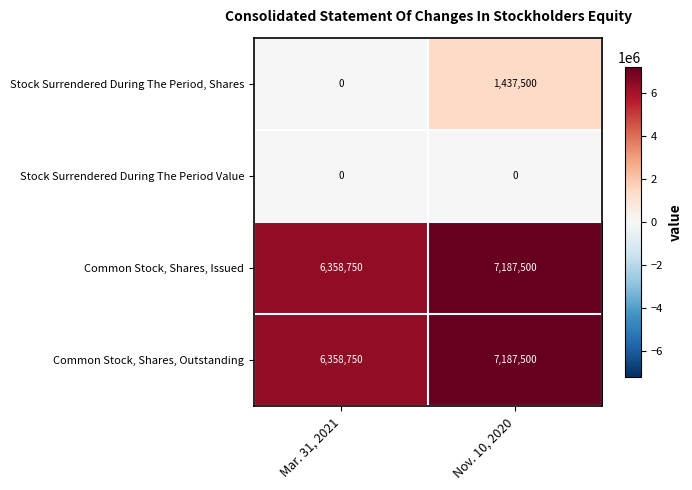

What is the spread (max minus min) of values at Nov. 10, 2020?

7187500